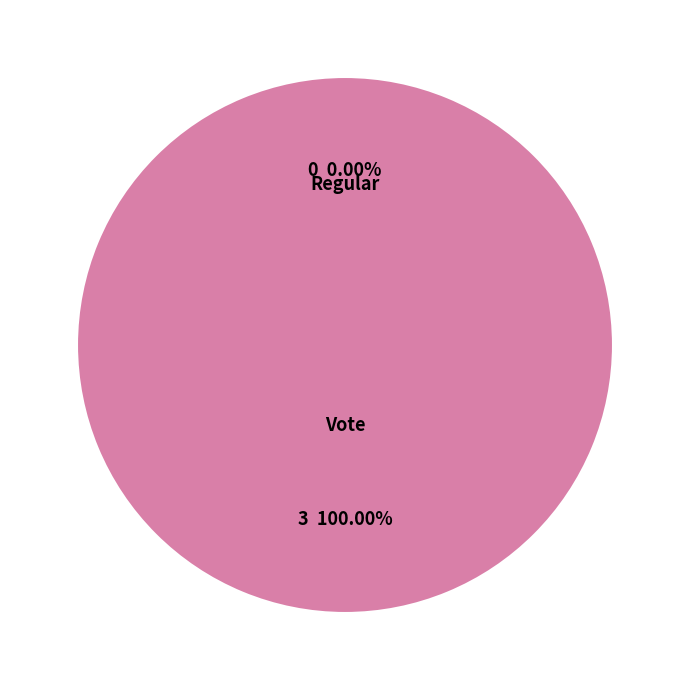

Is it true that Vote (io_index=3) is 88% of the pie?

False